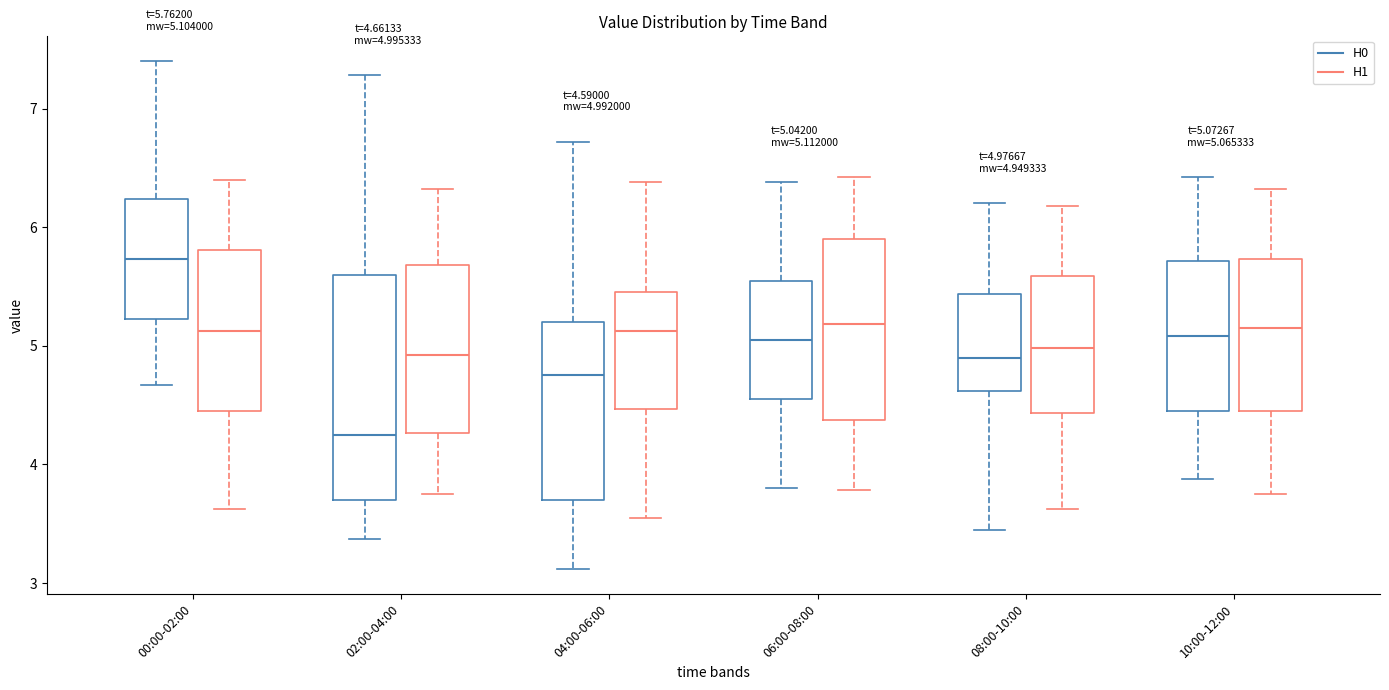

Comparing the boxes themselves (not the whiskers), which one is the tallest?

02:00-04:00 (H0)